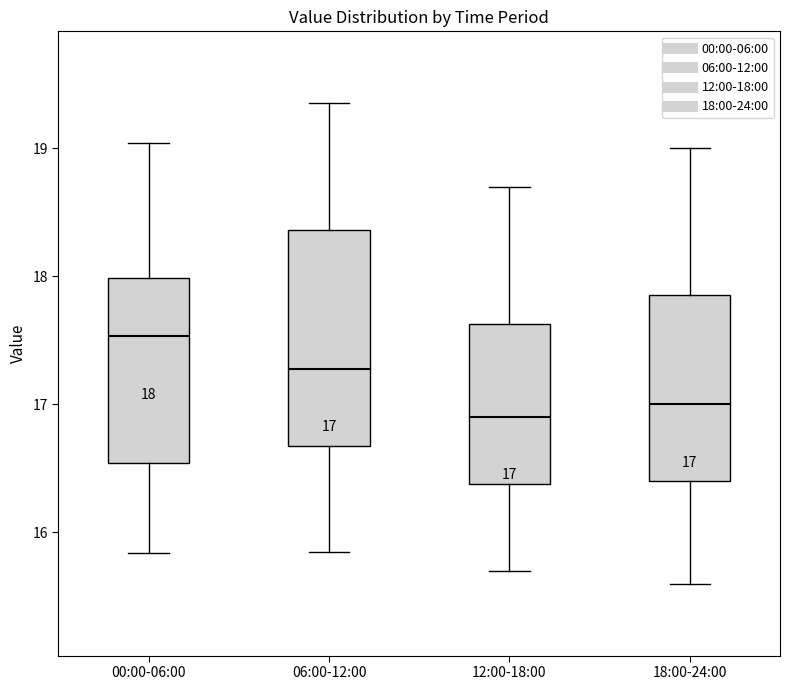

Comparing the boxes themselves (not the whiskers), which one is the tallest?

06:00-12:00